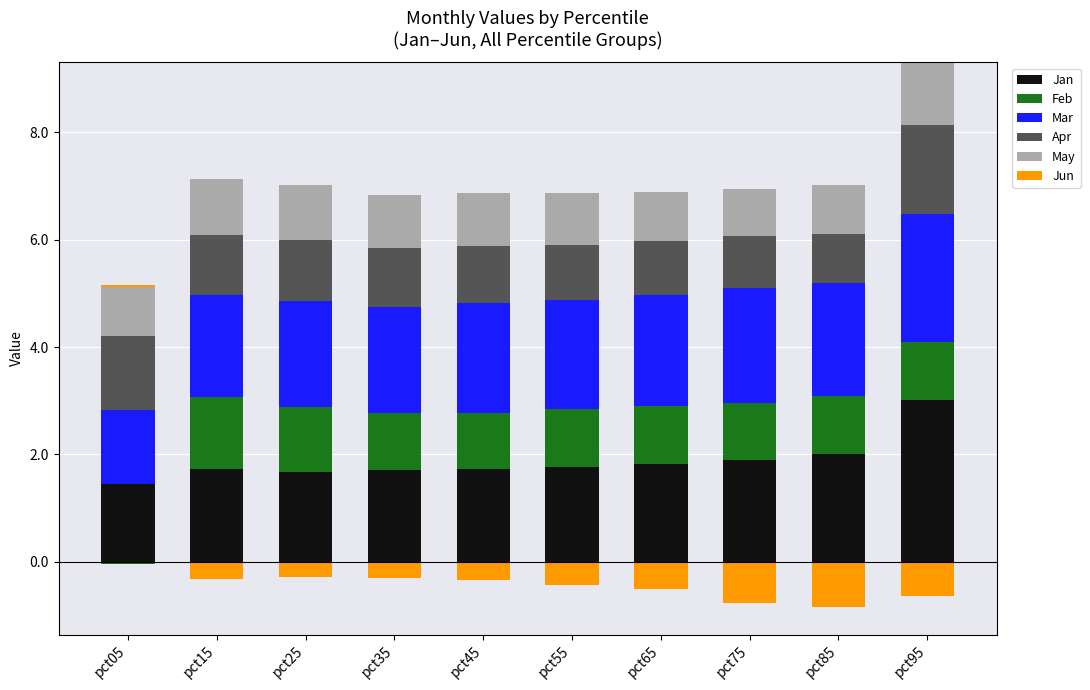

What is the difference between the second highest and second lowest values in the Jan series?

0.3